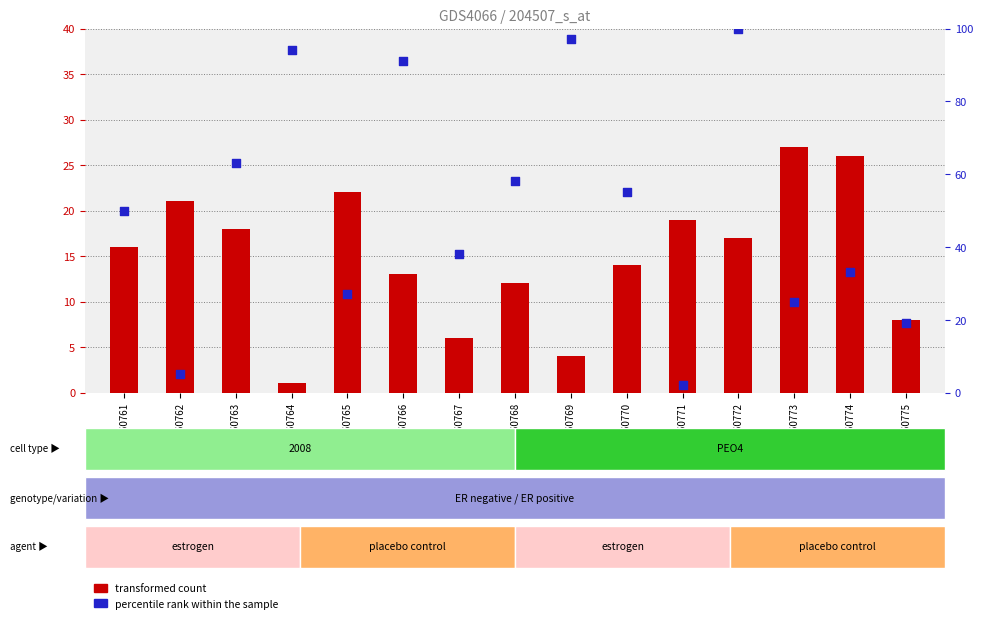

At how many categories does at least one series exceed 61?

5